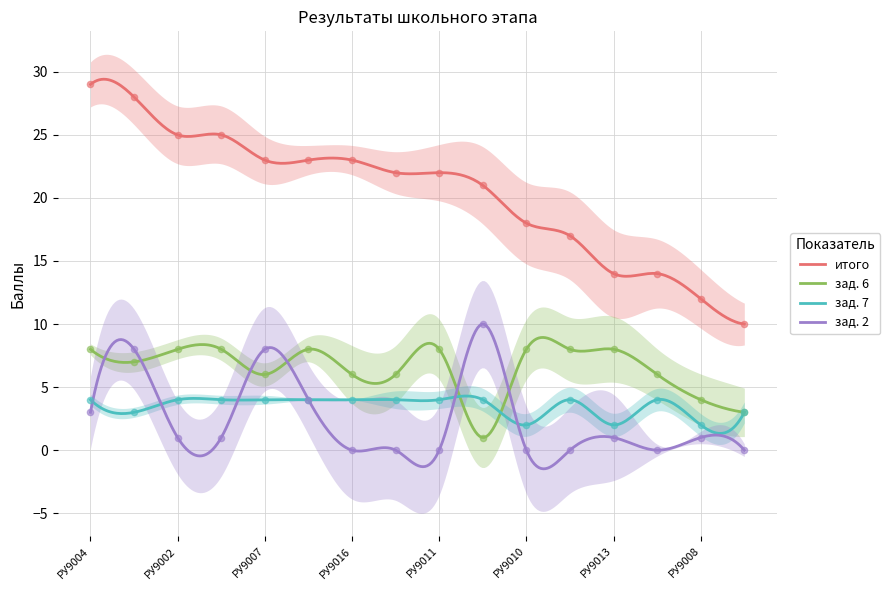

At which category is the sum across all series the highest?

РУ9001